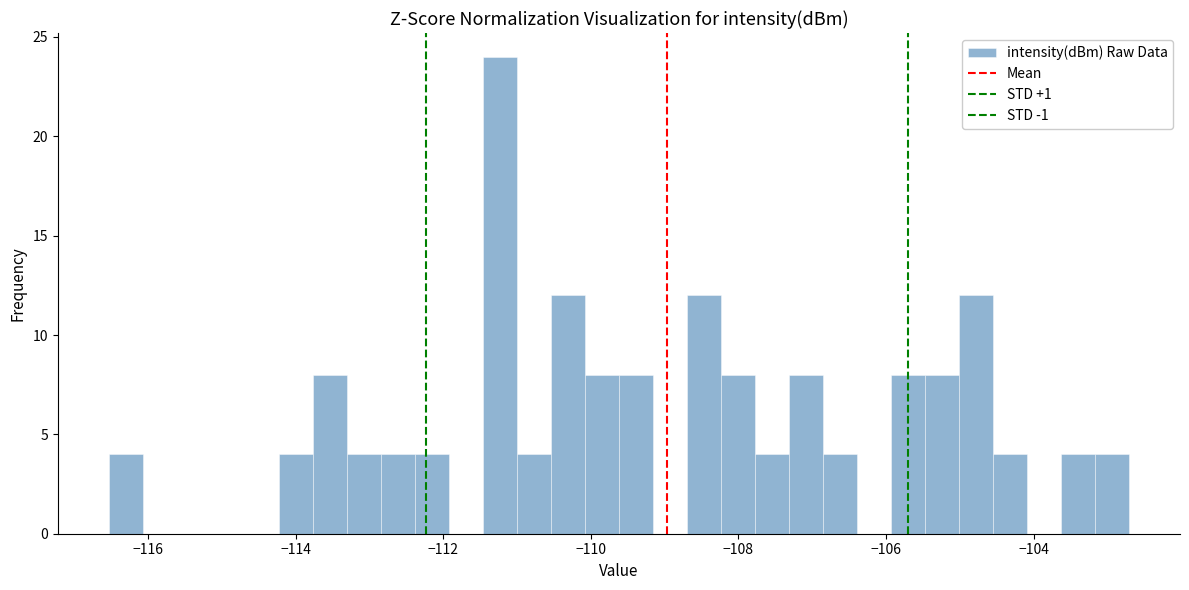

Read against the x-axis, roughly where is the centre of the tallest bar?

-111.2